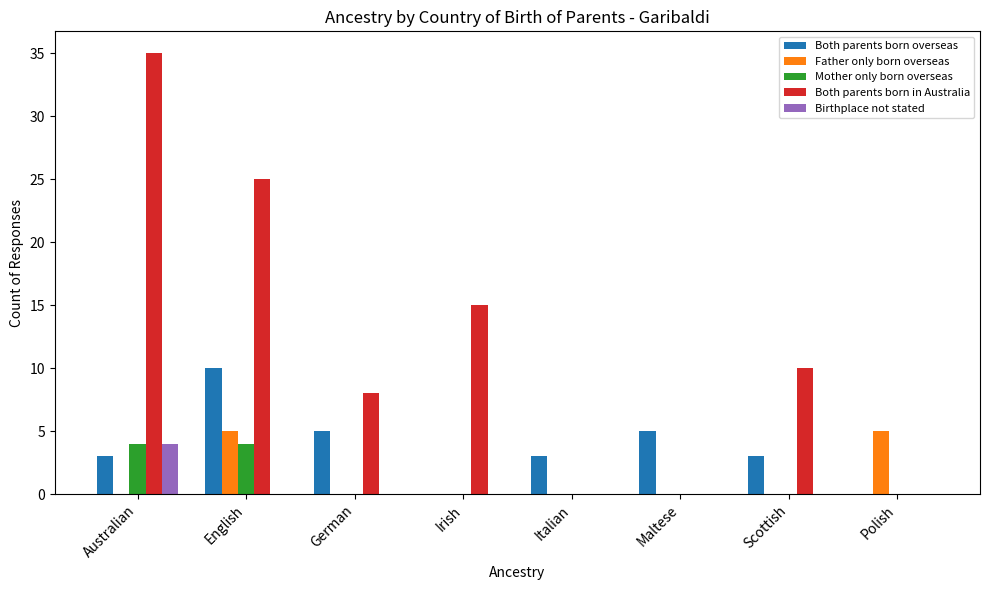

Is the value of Birthplace not stated at English greater than the value of Both parents born in Australia at English?

No